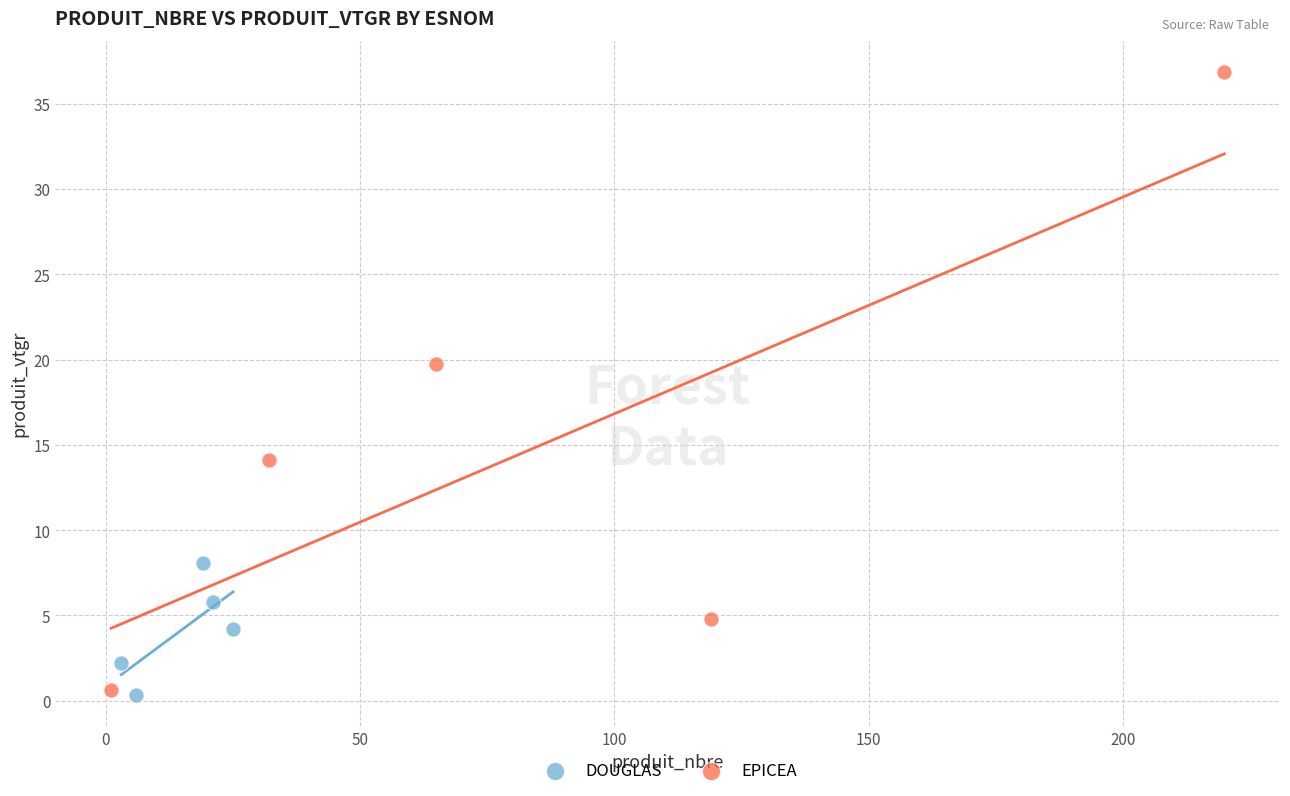

Which series has the widest spread of Y values?

EPICEA